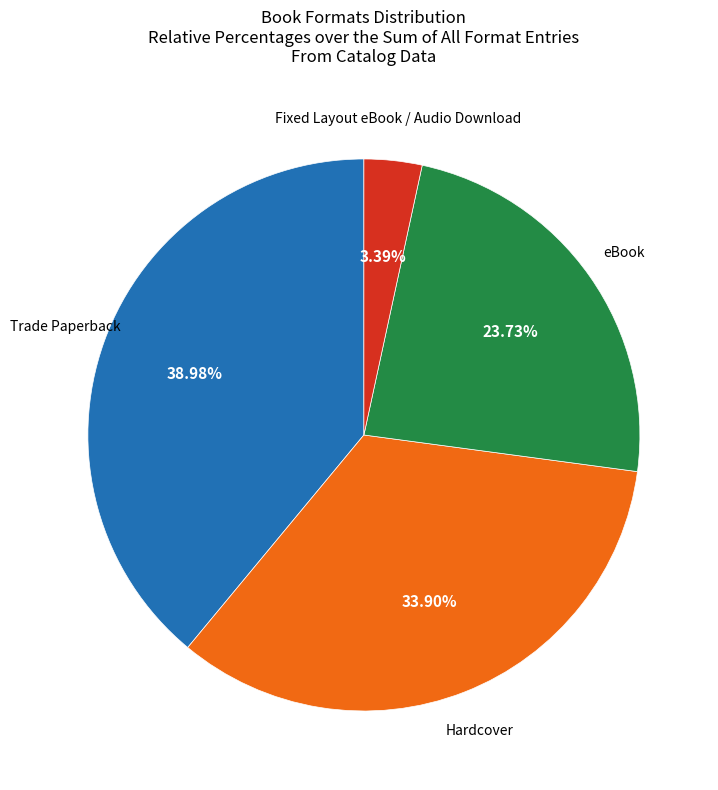

Is there any slice that represents more than half of the pie?

No